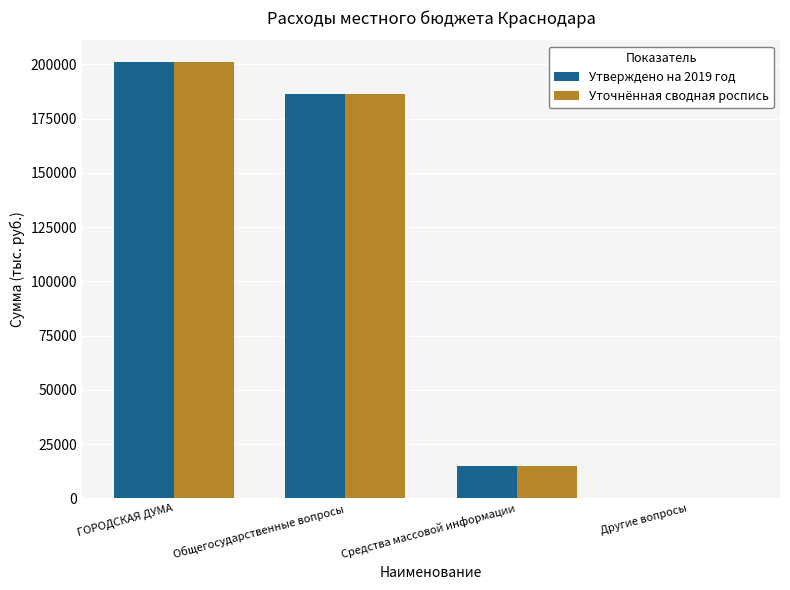

Are the bars horizontal?

No